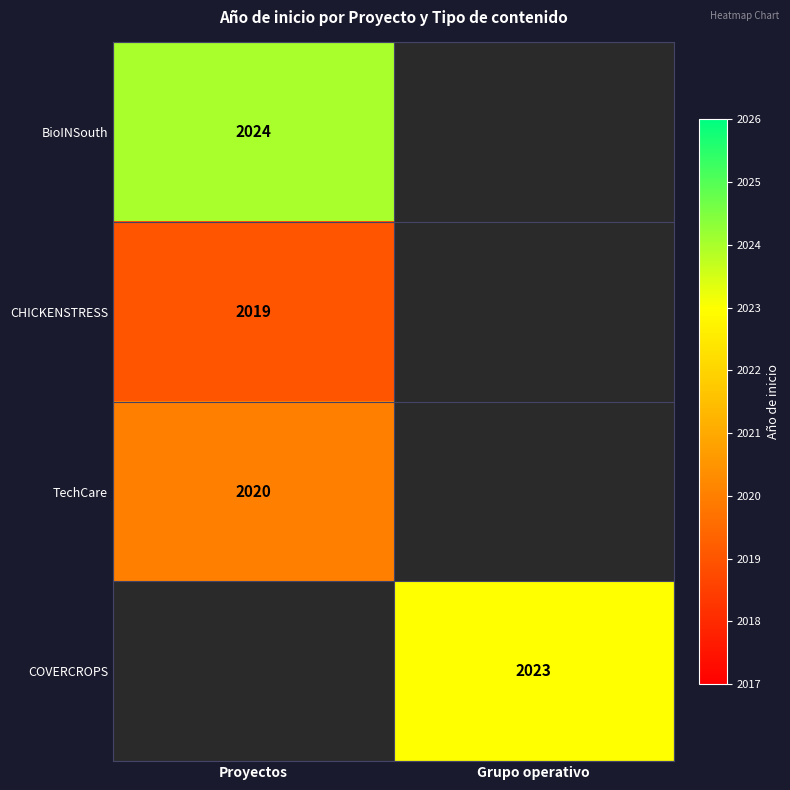

Is it true that BioINSouth equals 2872 at Proyectos?

False